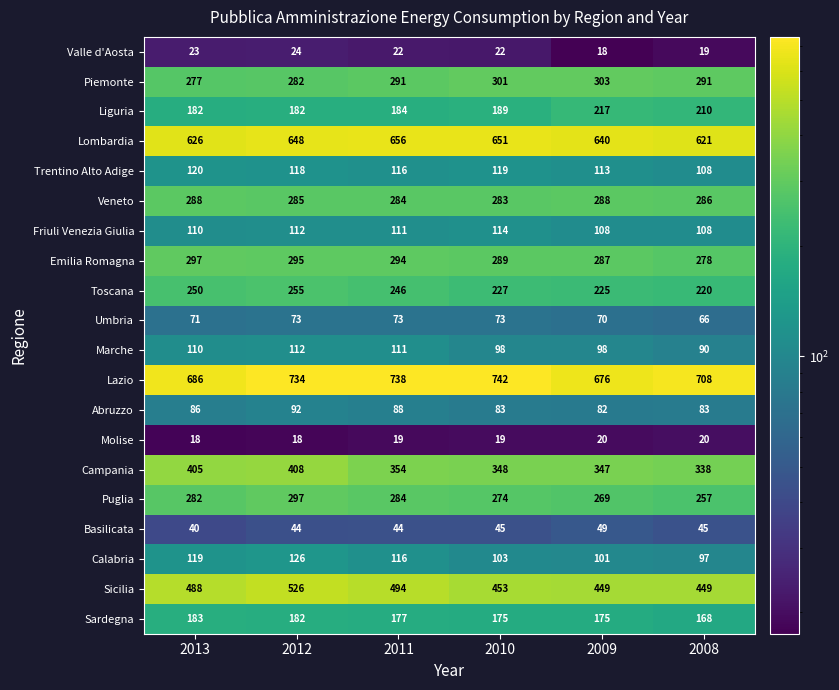

What is the average value of the Toscana series?

237